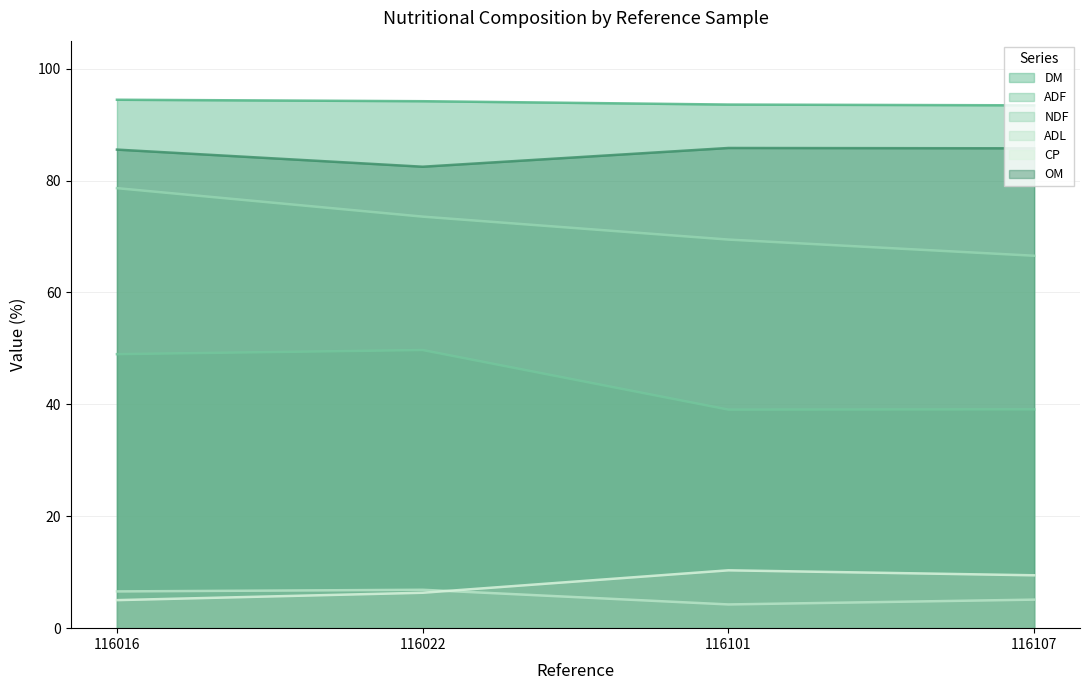

Reading left to right, transcribe all the data shown in this chart.

DM: 94.4	94.2	93.6	93.4
ADF: 49.0	49.7	39.1	39.1
NDF: 78.6	73.5	69.5	66.6
ADL: 6.6	6.9	4.2	5.1
CP: 5.0	6.3	10.3	9.4
OM: 85.5	82.5	85.8	85.8